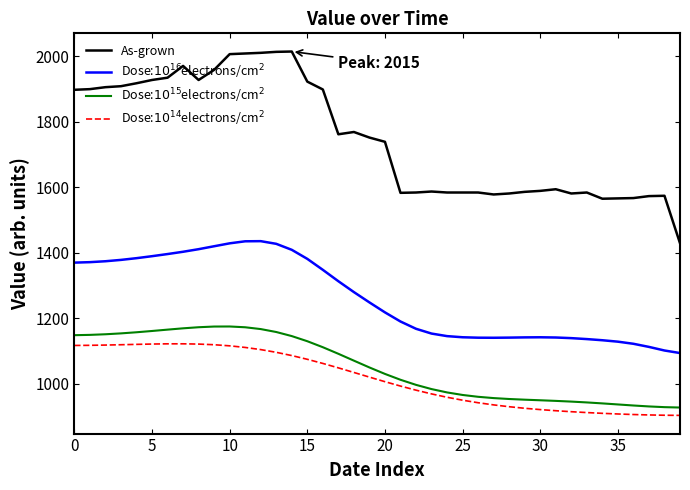

Count the number of data series in this chart.

4